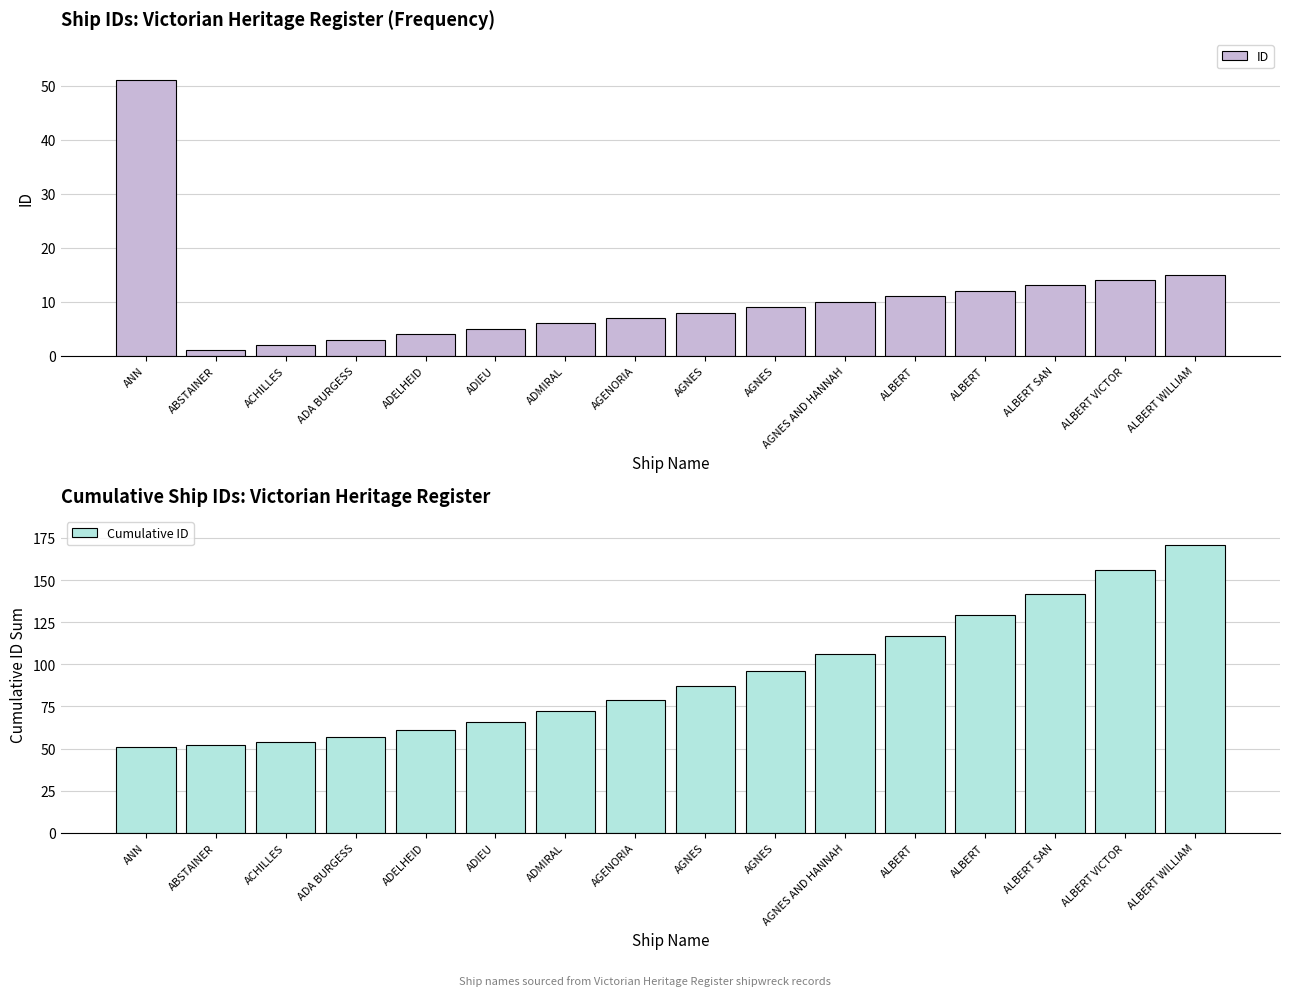

At ABSTAINER, list the series in order from smallest to largest.

ID, Cumulative ID